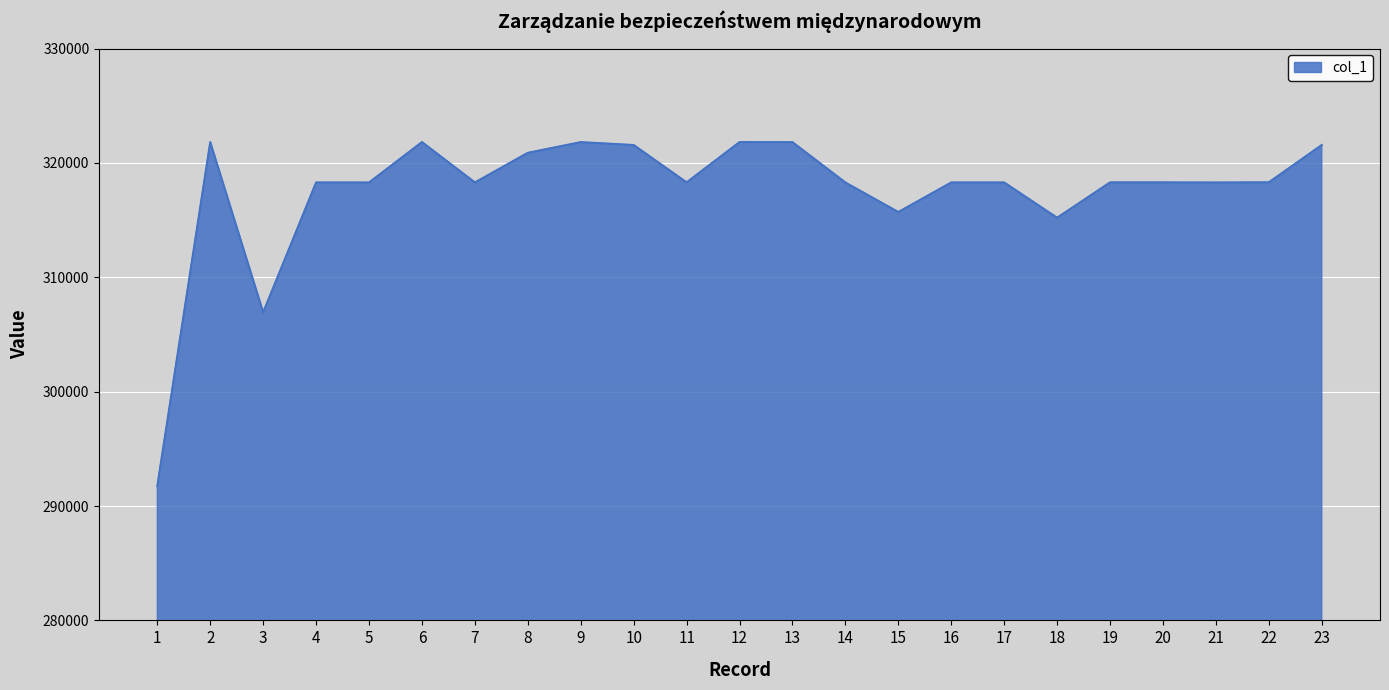

At which label does the data first exceed 318295?

2